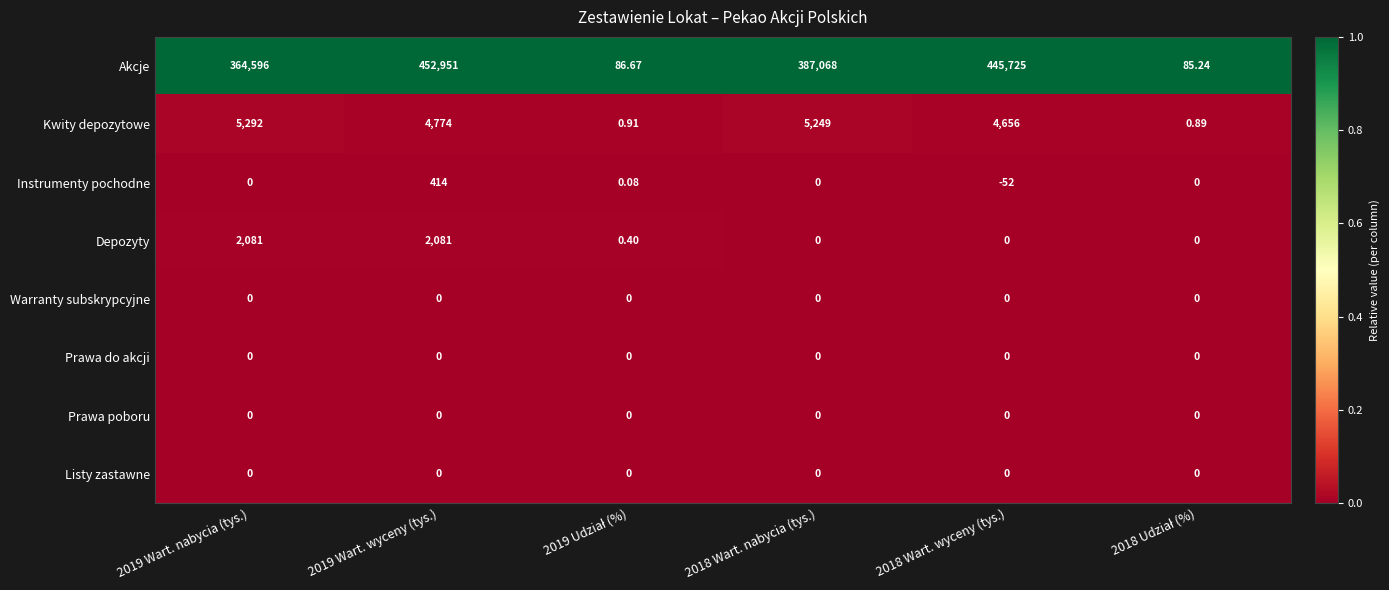

How many data points does each series have?

6